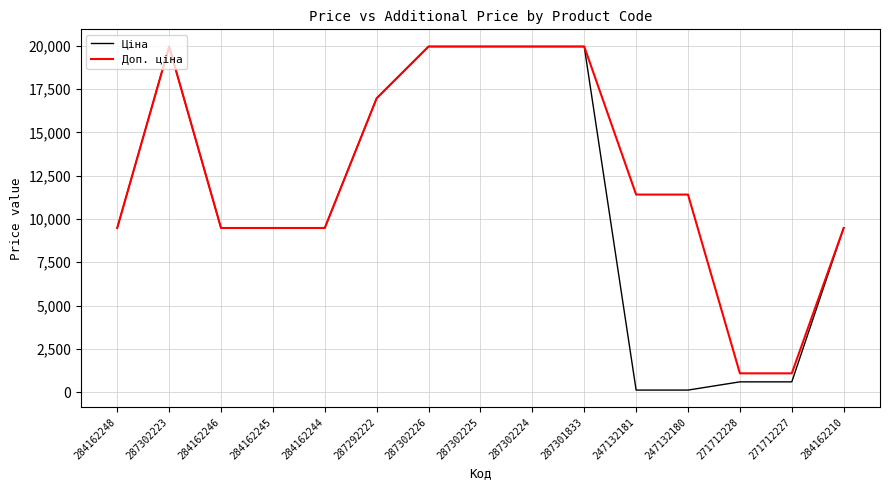

What is the difference between the Доп. ціна values at 287301833 and 284162210?

10484.1